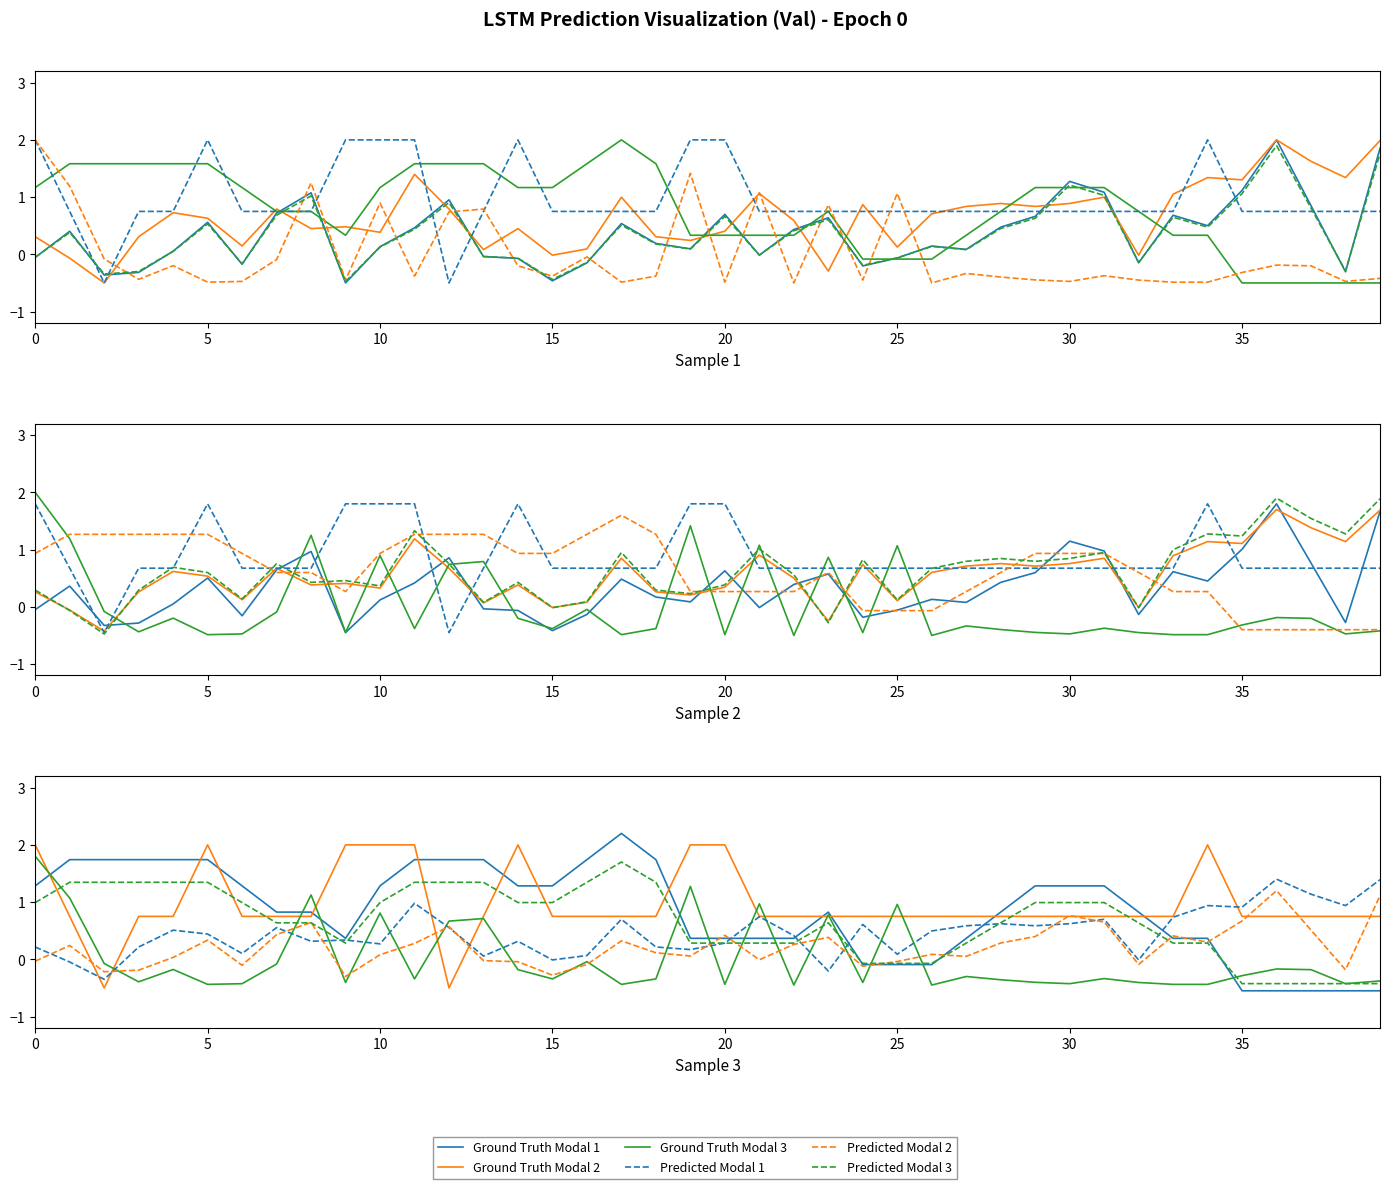

At which category does Predicted Modal 2 reach its first local peak?

5